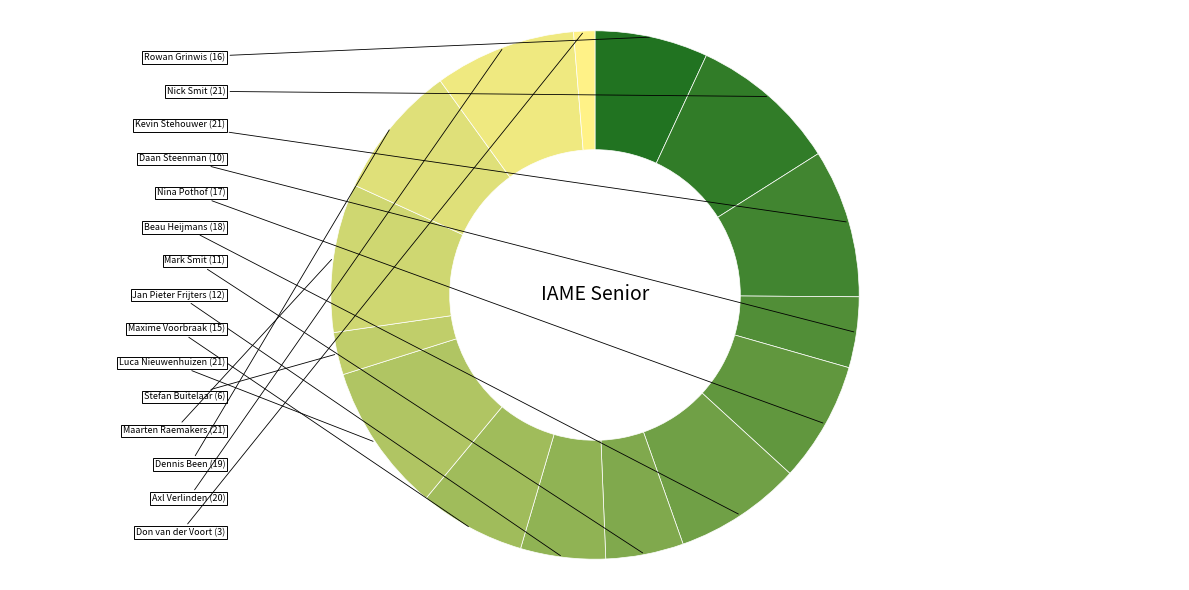

How many slices are in this pie chart?

15